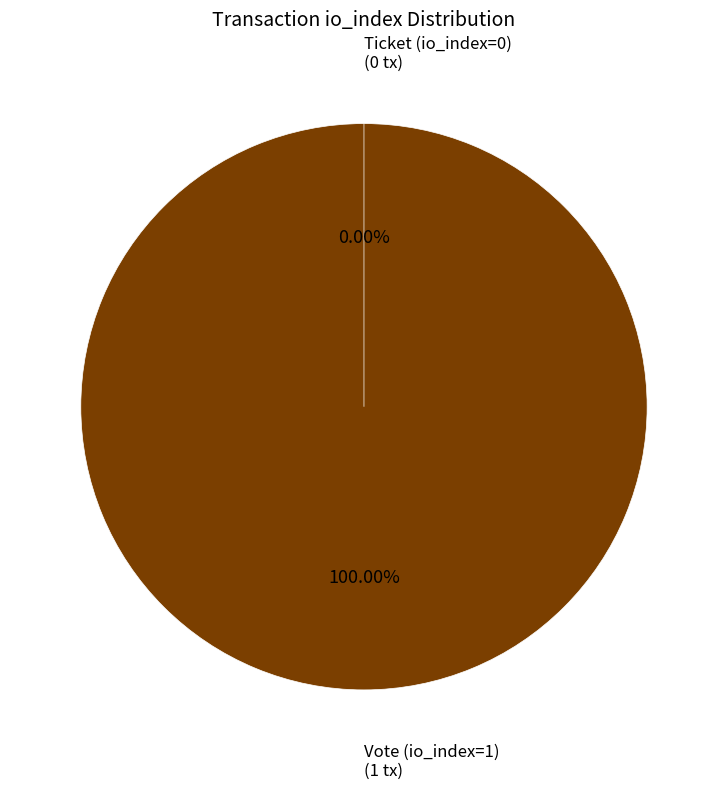

What is the smallest slice in the pie chart?

Ticket (io_index=0)